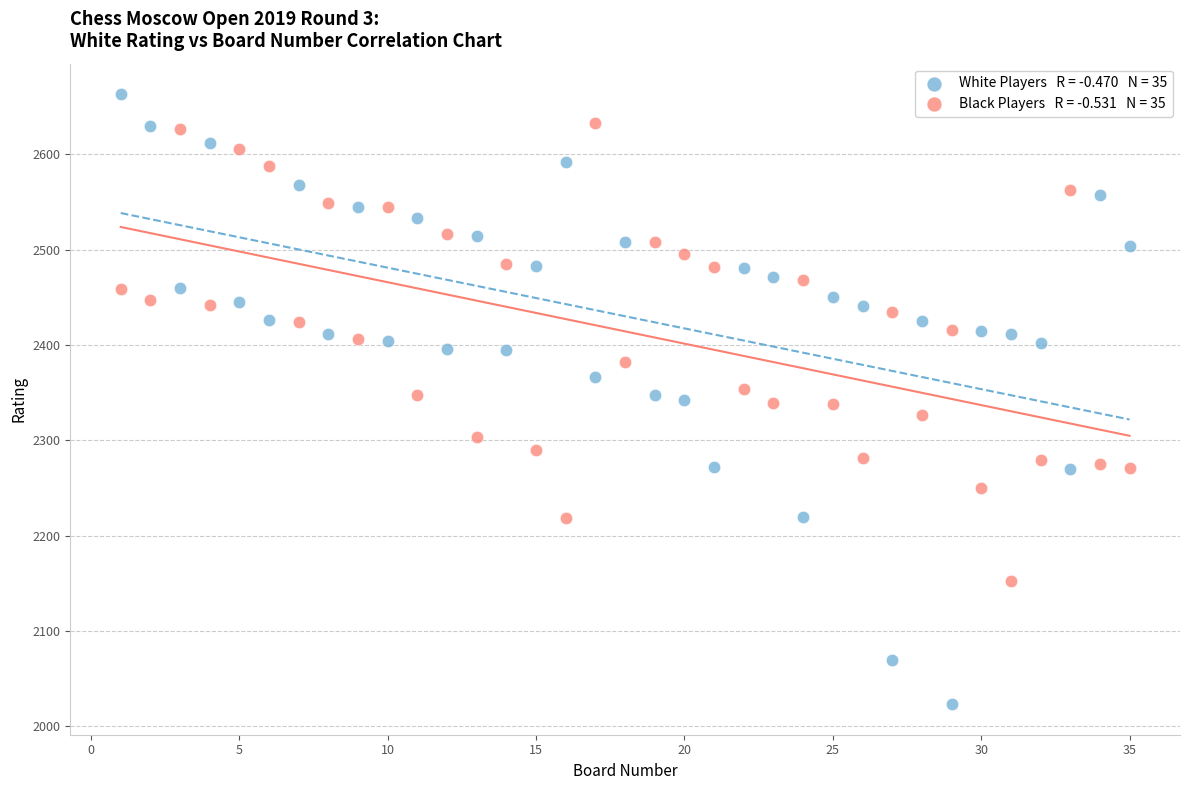

Across all data points, what is the range of Y values (max minus min)?

640